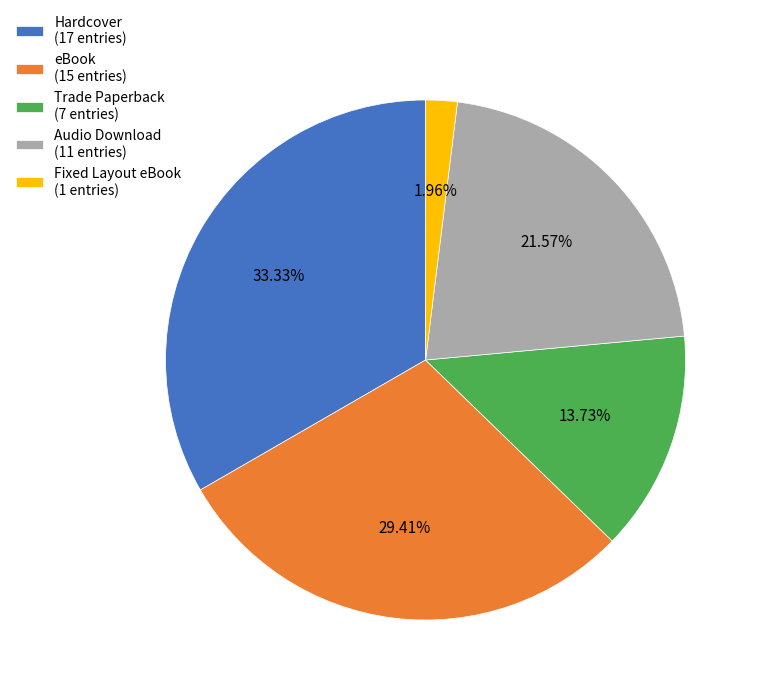

How many segments does this pie chart have?

5